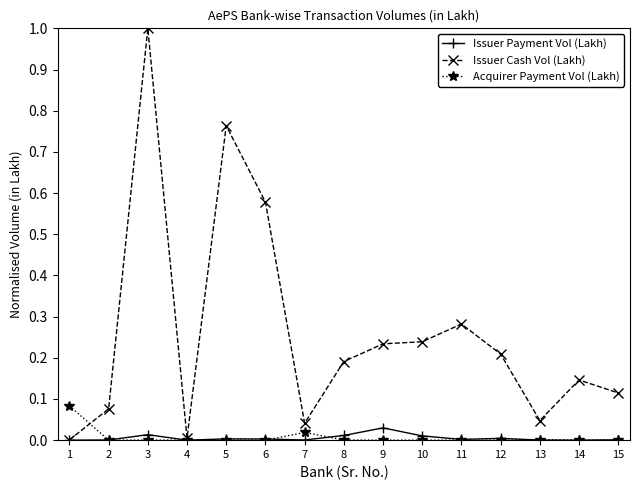

What are all the series names shown in the legend?

Issuer Payment Vol (Lakh), Issuer Cash Vol (Lakh), Acquirer Payment Vol (Lakh)